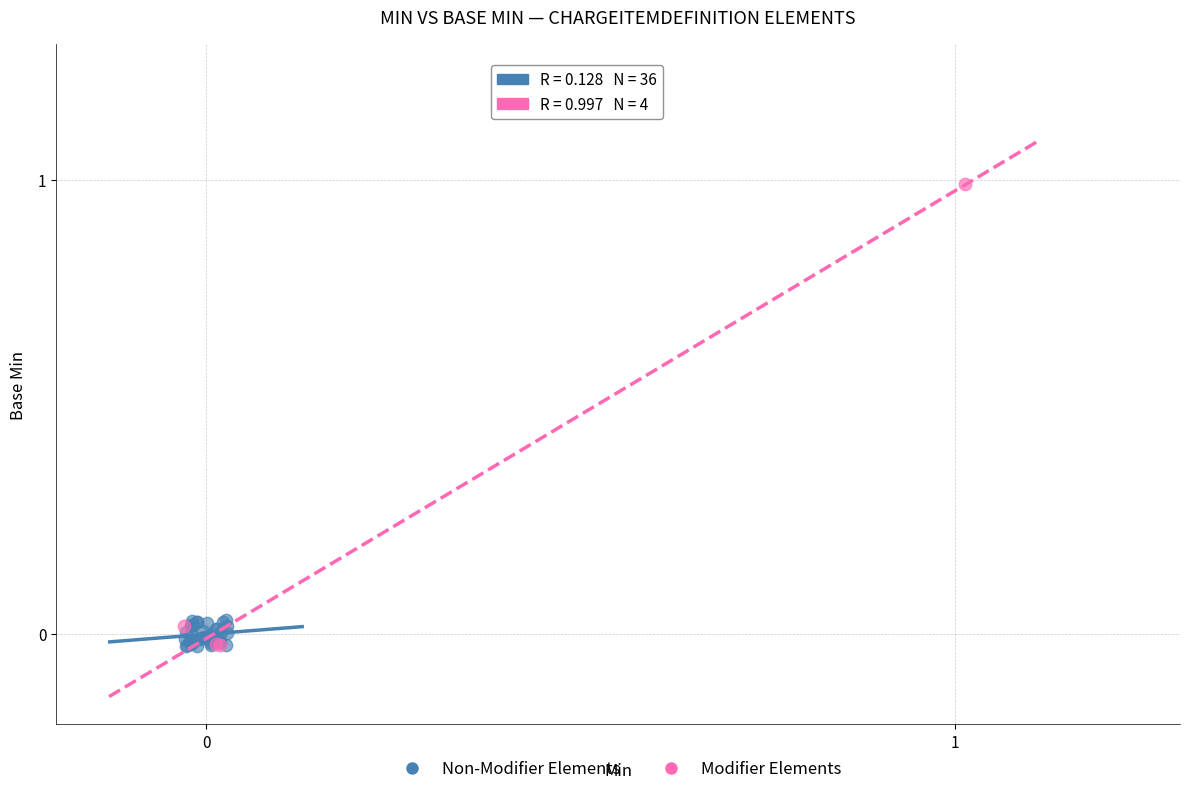

What are all the series names shown in the legend?

Non-Modifier Elements, Modifier Elements